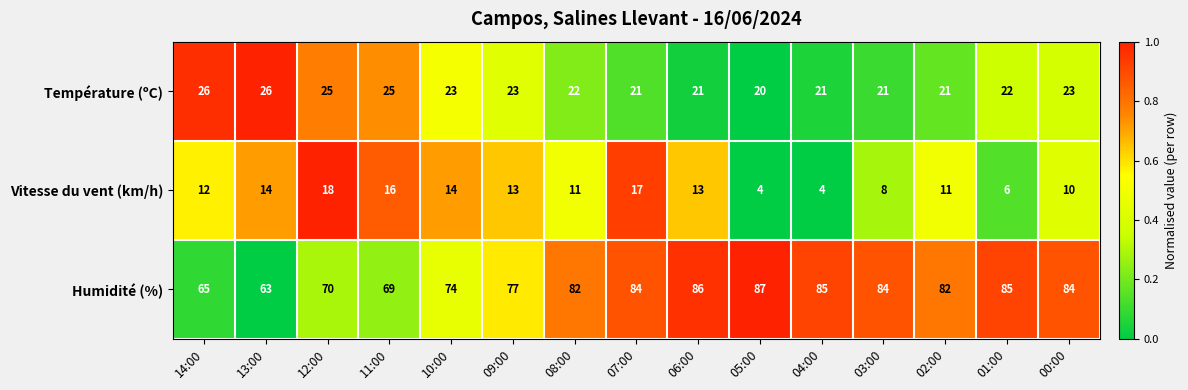

Which series has the largest total across all categories?

Humidité (%)